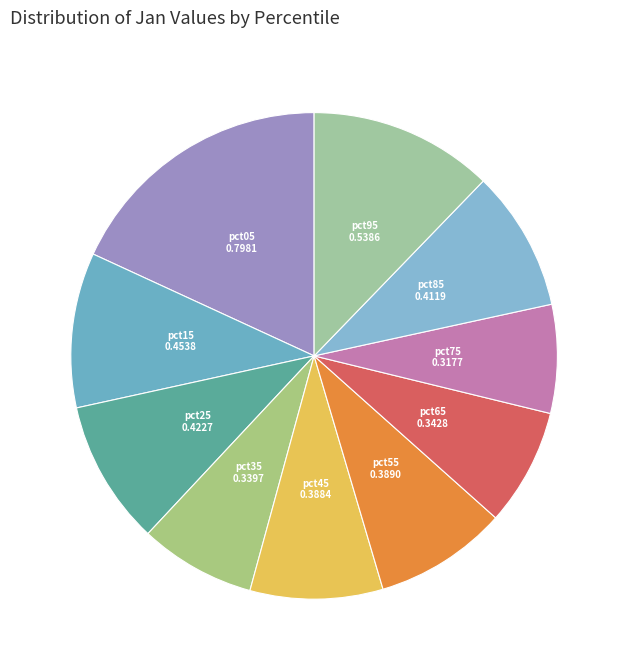

Which has a higher value, pct15 or pct05?

pct05